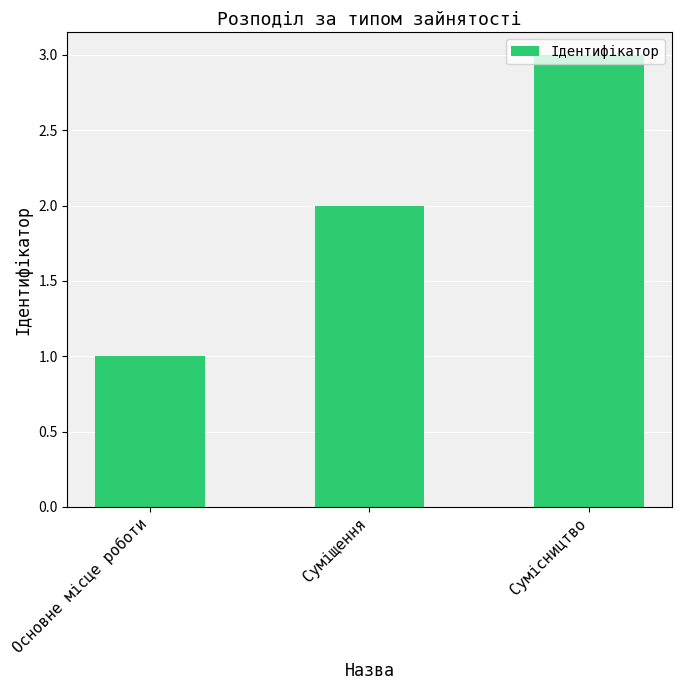

How many data points does each series have?

3